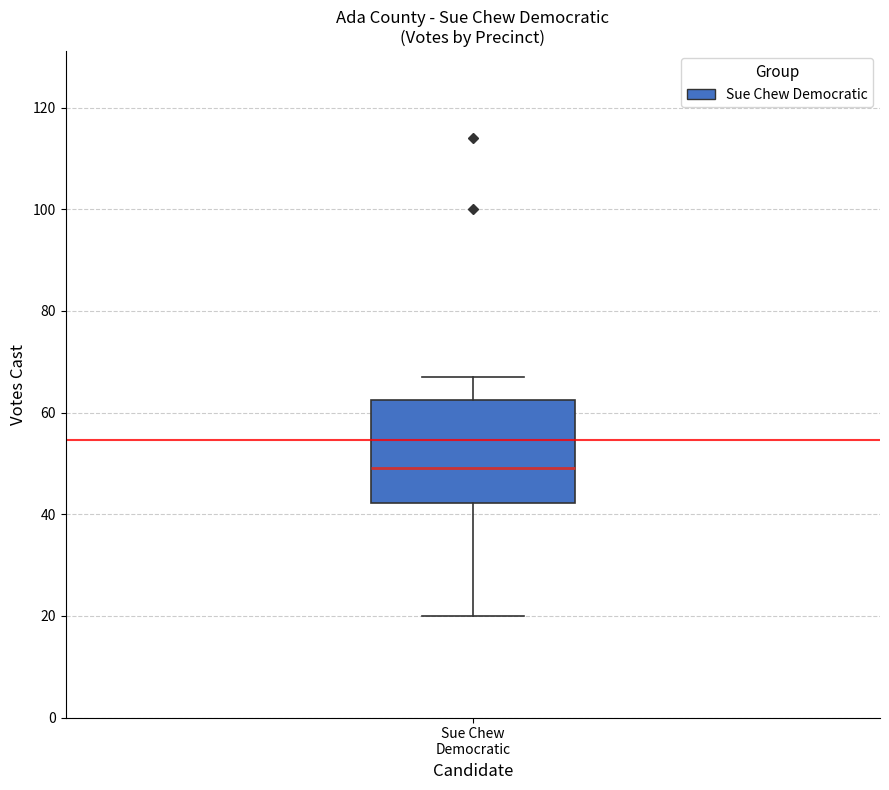

Where is the lower edge of the box for Sue Chew Democratic on the y-axis? The values are not printed on the chart, so give them approximately, as read against the axis.

42